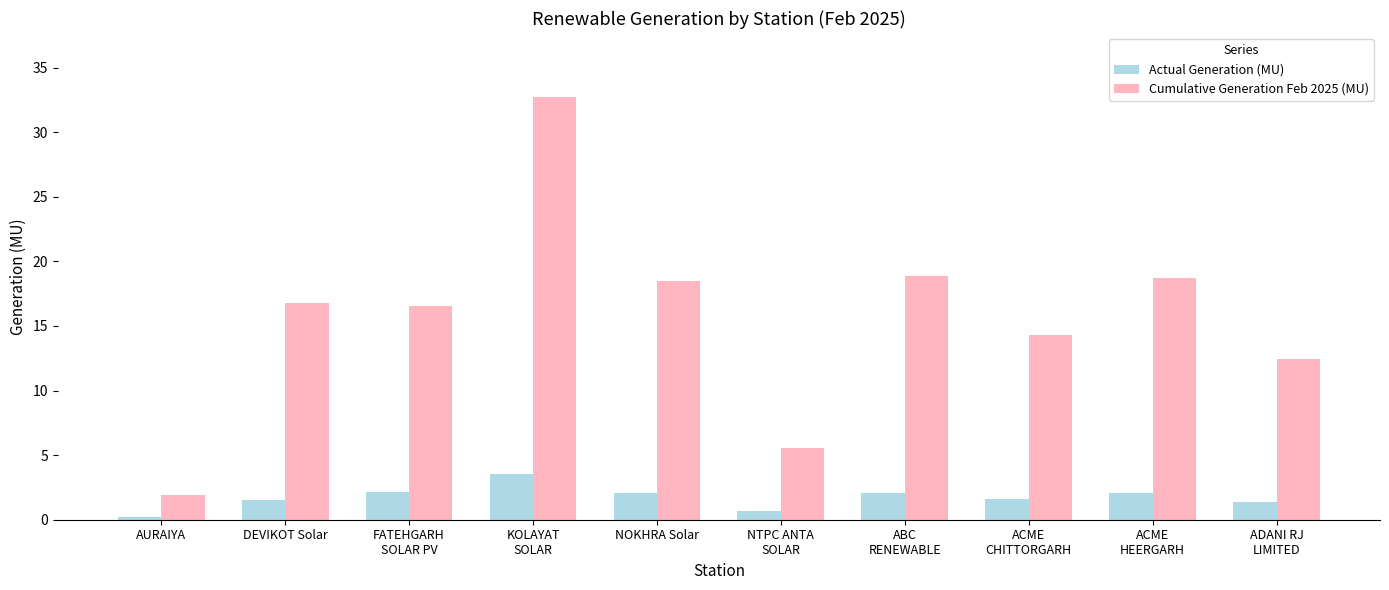

At which label does Cumulative Generation Feb 2025 (MU) reach its minimum?

AURAIYA